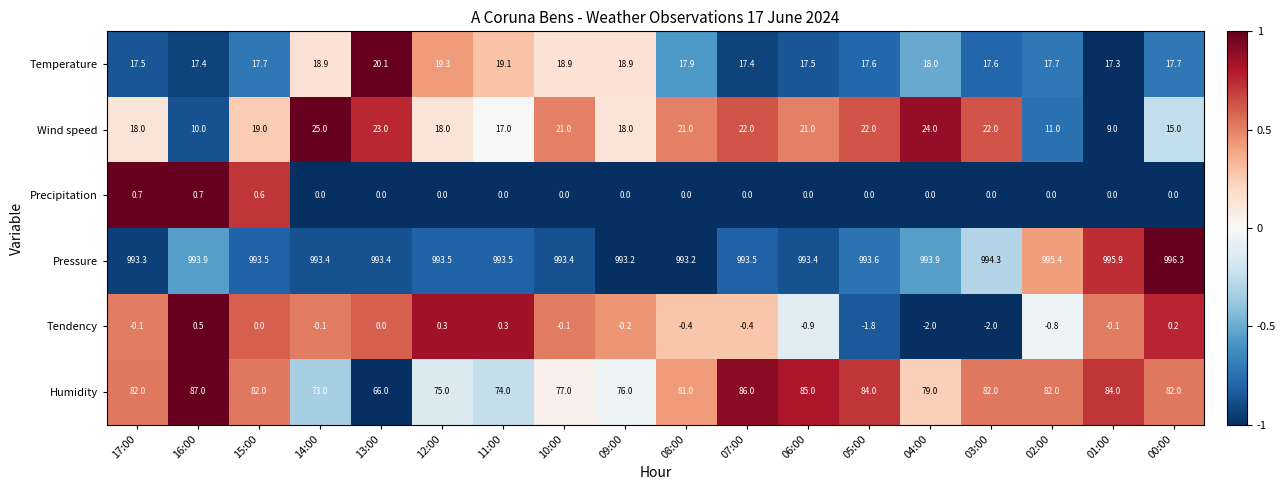

What is the difference between the highest and lowest values at 04:00?

995.9